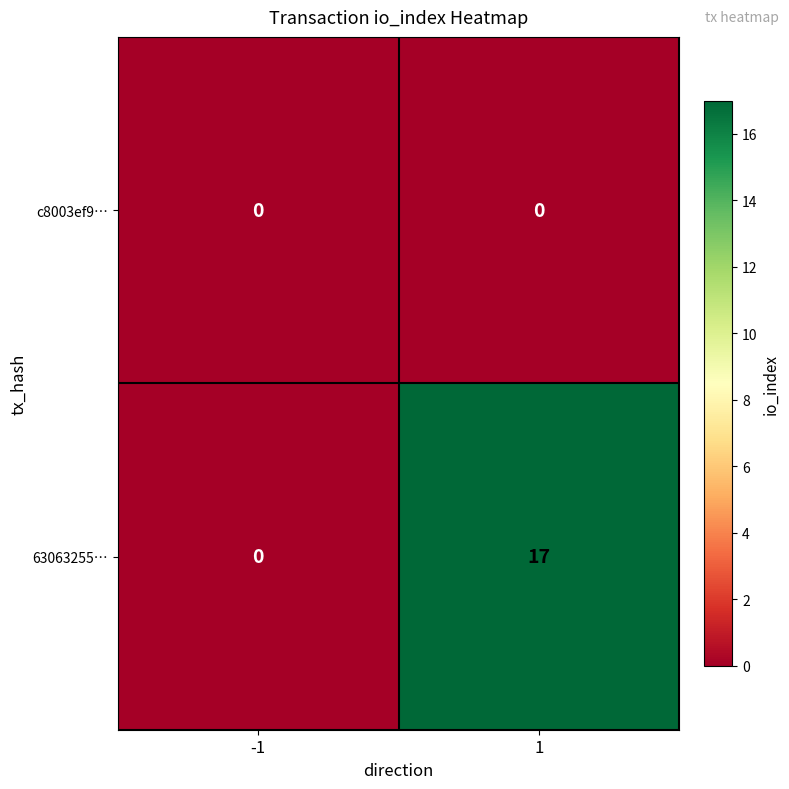

What is the greatest value displayed?

17